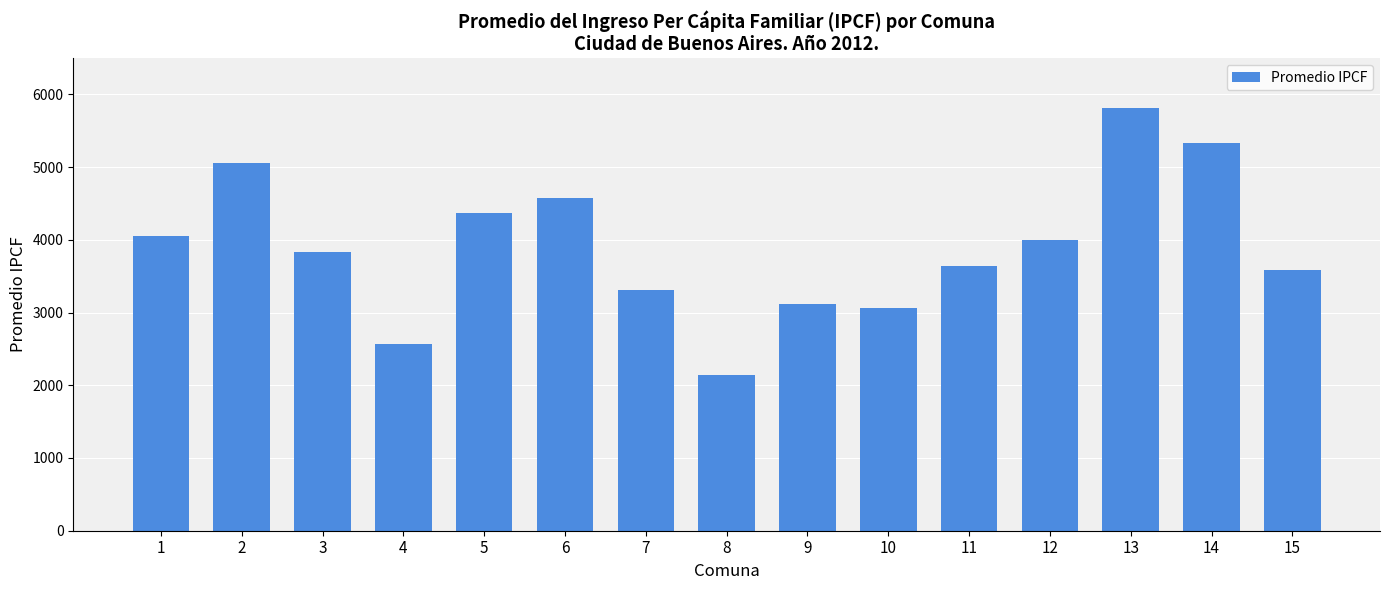

At which label is the value closest to 3979?

12